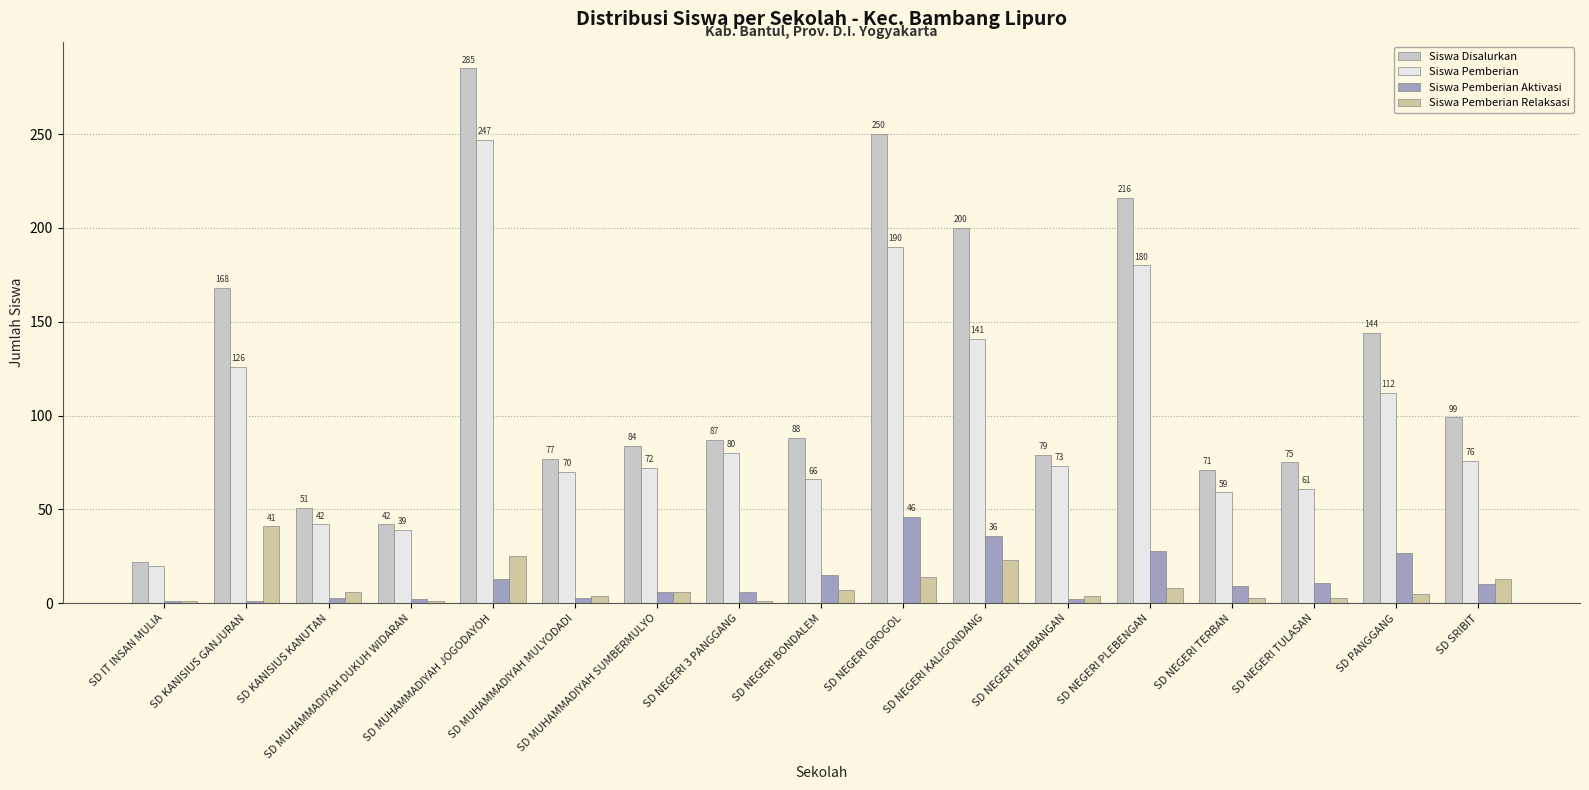

How many groups of bars are there?

17